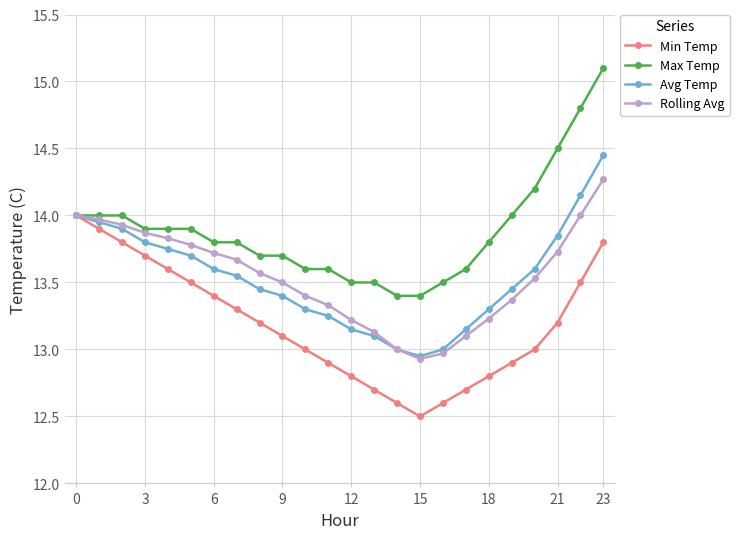

What is the average value of the Avg Temp series?

13.5